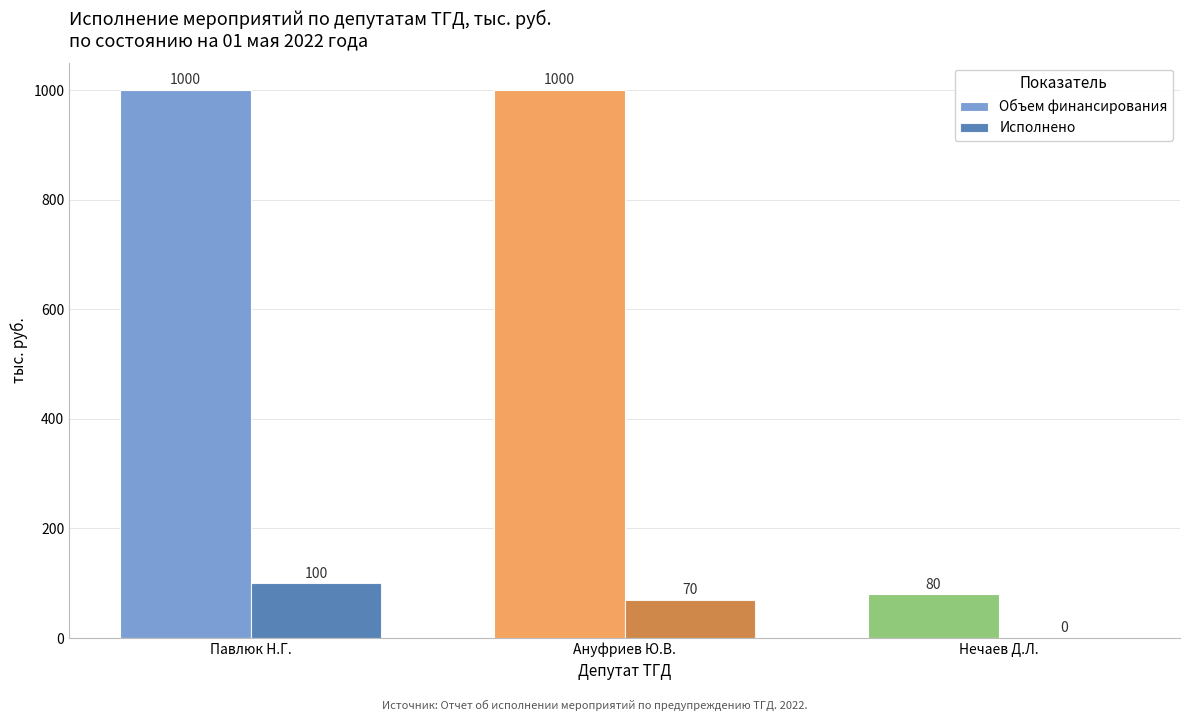

How many Исполнено values are between 0 and 100?

3